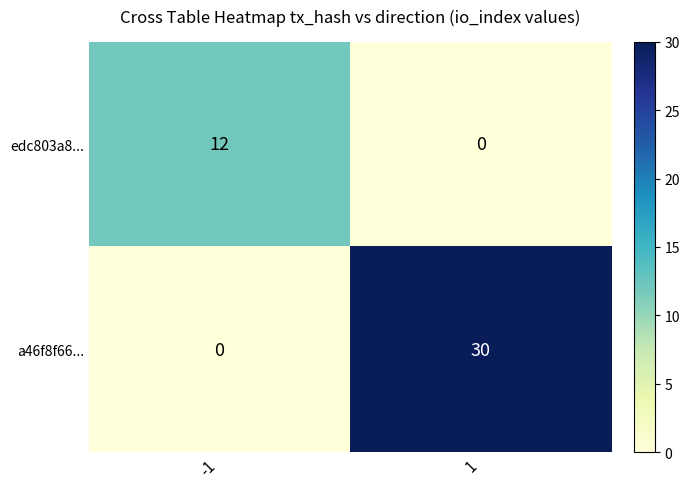

Reading left to right, list all the values displayed in this chart.

edc803a8...: 12	0
a46f8f66...: 0	30